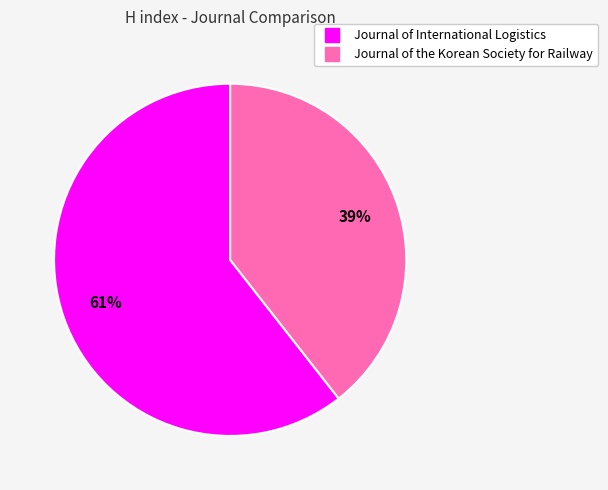

Is the sum of Journal of the Korean Society for Railway and Journal of International Logistics greater than half?

Yes